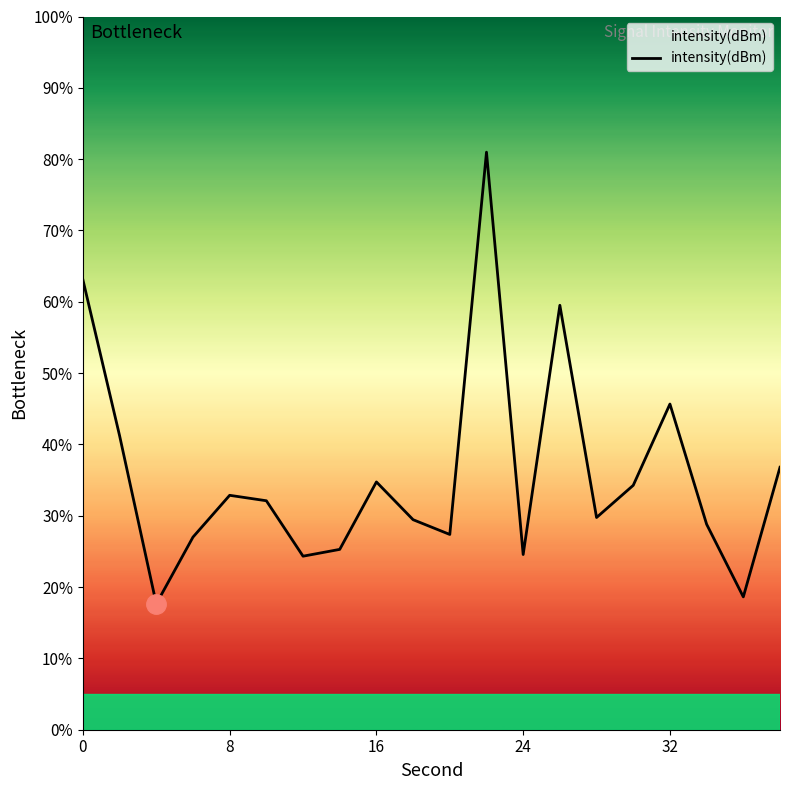

What is the difference between the maximum and minimum values?

63.3